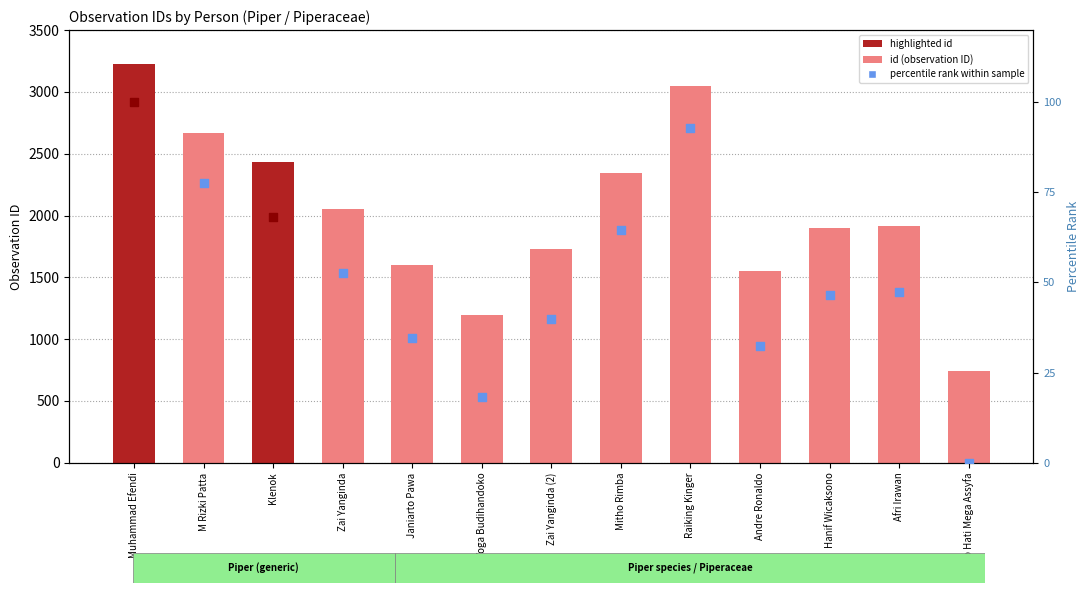

What is the change in value from Janiarto Pawa to Yoga Budihandoko?

-406